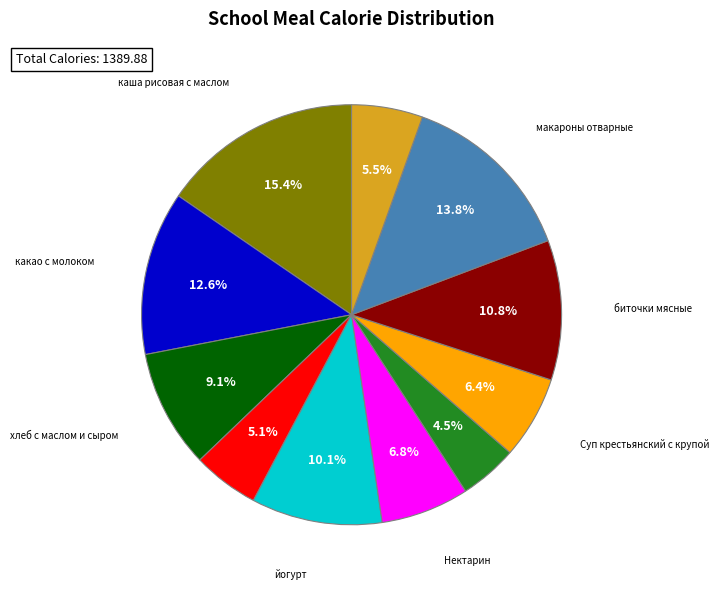

Does any single category account for the majority?

No